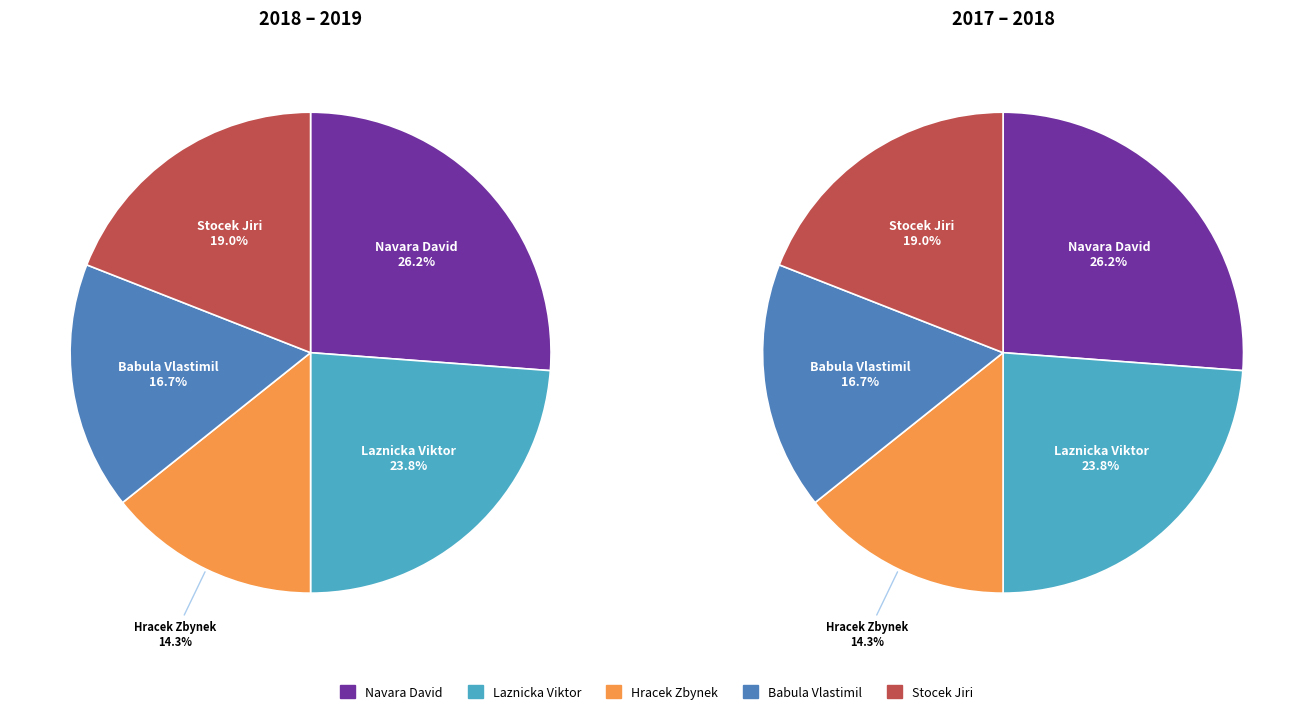

Combined, do Babula Vlastimil and Hracek Zbynek account for over 50%?

No